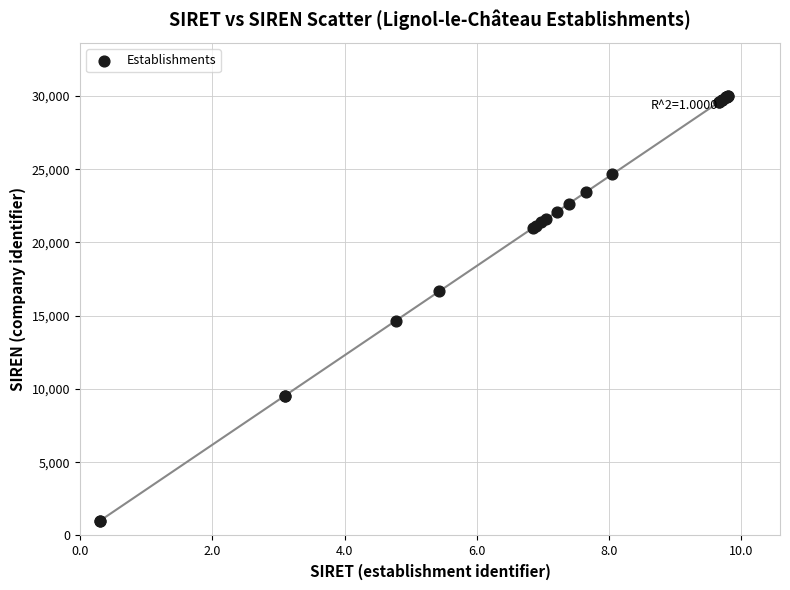

What Y value in the scatter plot is closest to 15500?

14667.1